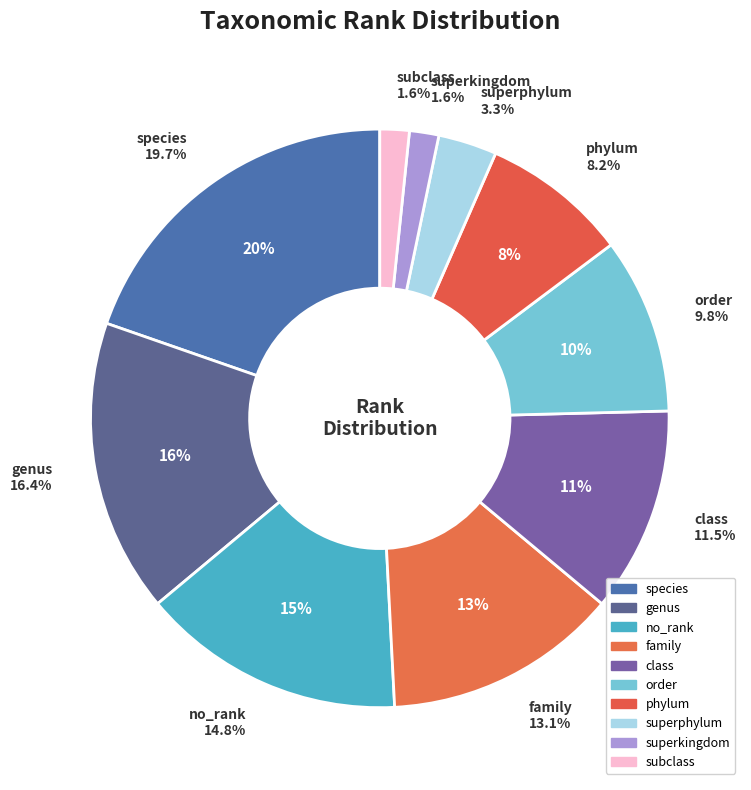

Count the number of slices in the pie.

7